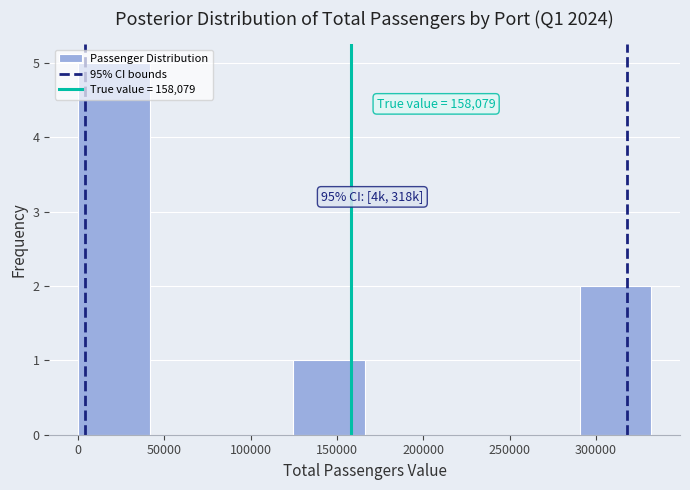

Which range on the x-axis has the tallest bar?

0 to 40000